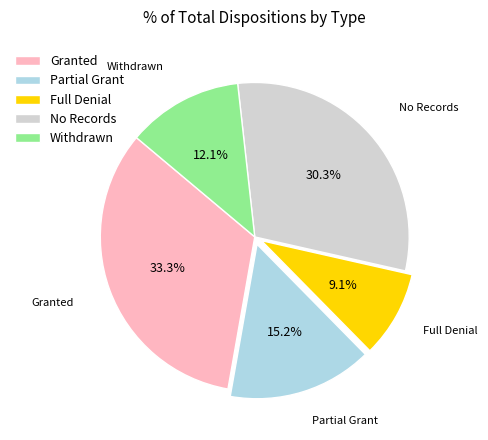

Approximately how many times larger is the value at No Records compared to Full Denial?

3.3